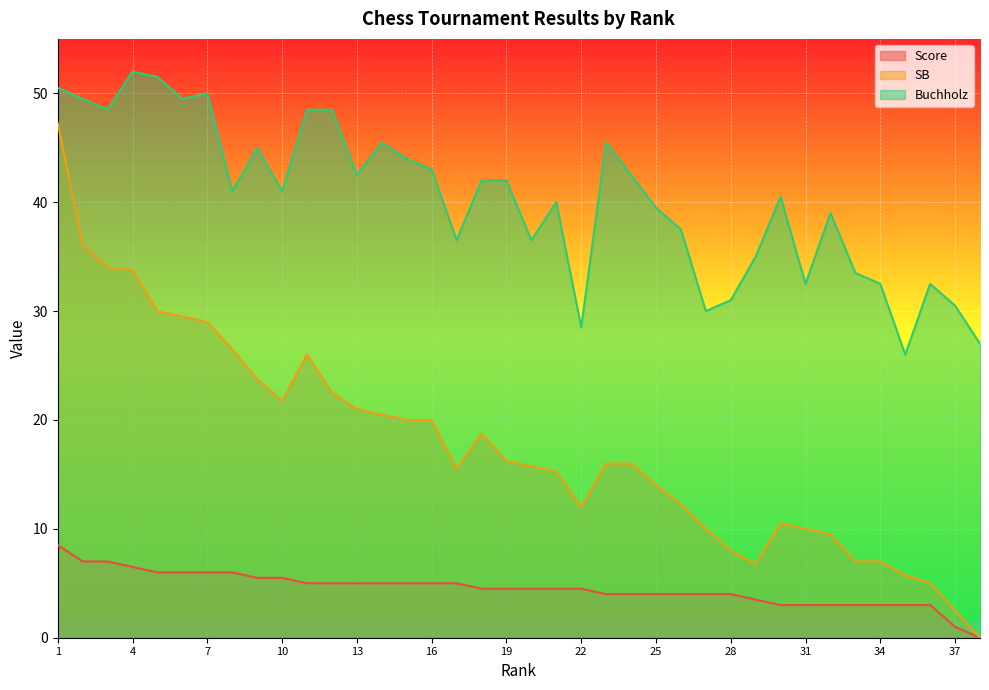

True or false: Buchholz and Score intersect in this chart.

False